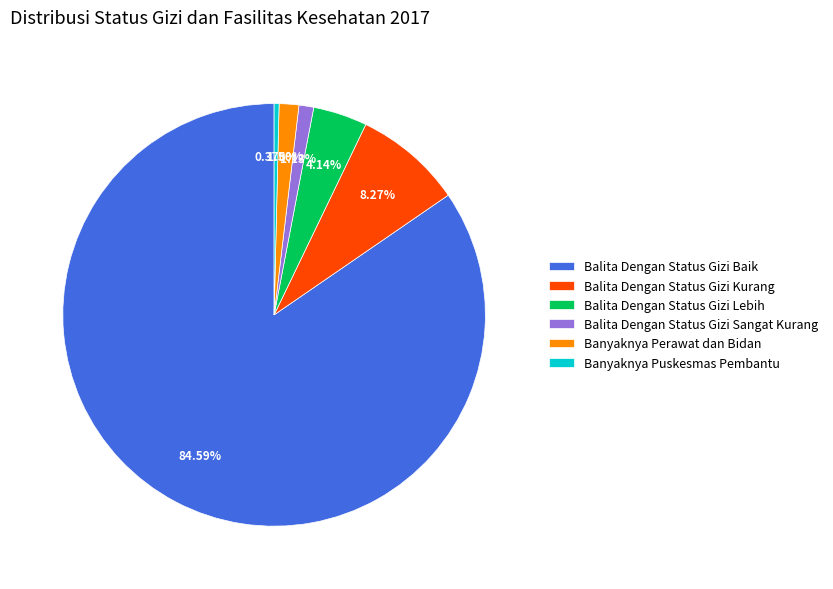

How many segments does this pie chart have?

6